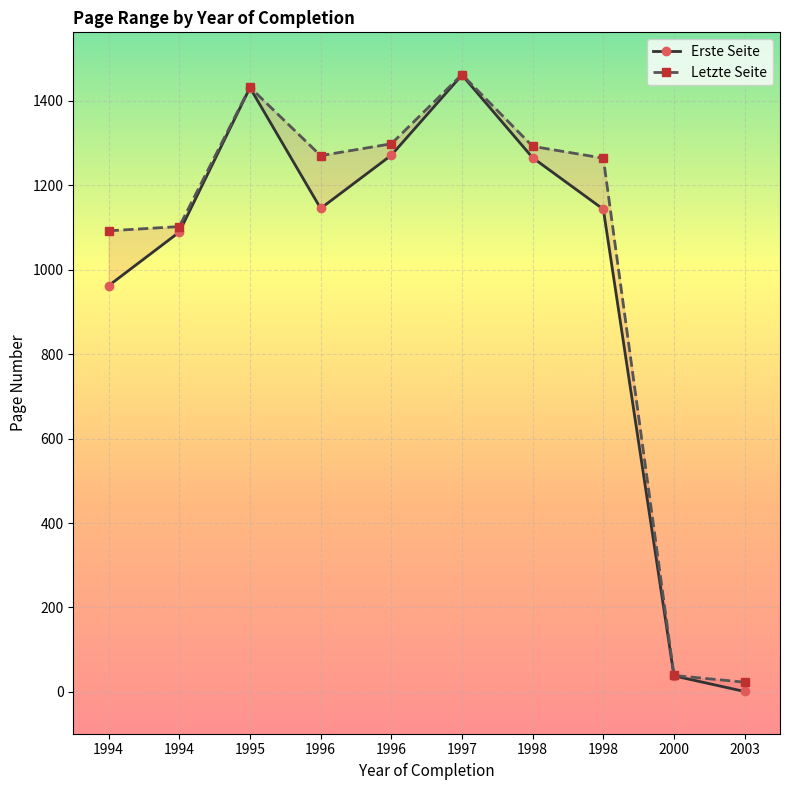

What is the difference between the highest and lowest values at 2000?

1